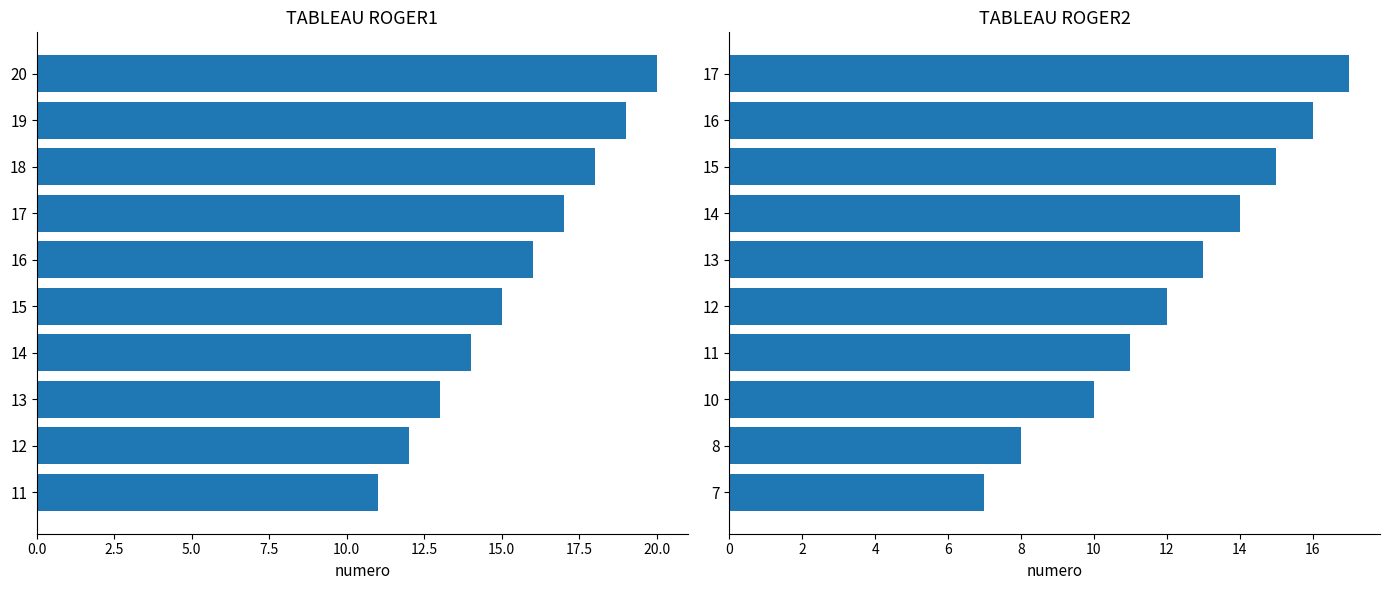

What are all the series names shown in the legend?

TABLEAU ROGER1, TABLEAU ROGER2